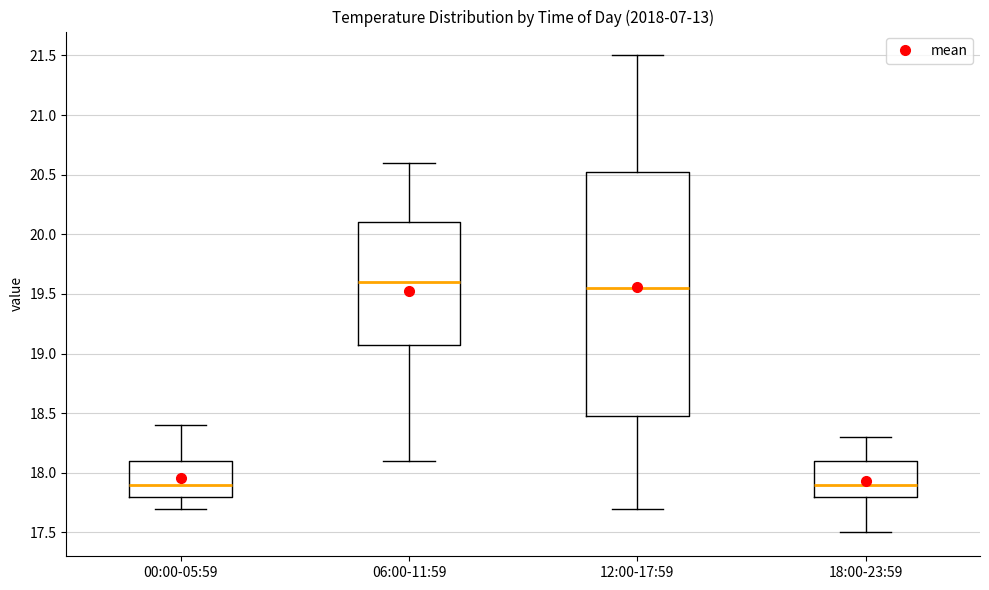

Which box has the highest median line?

06:00-11:59